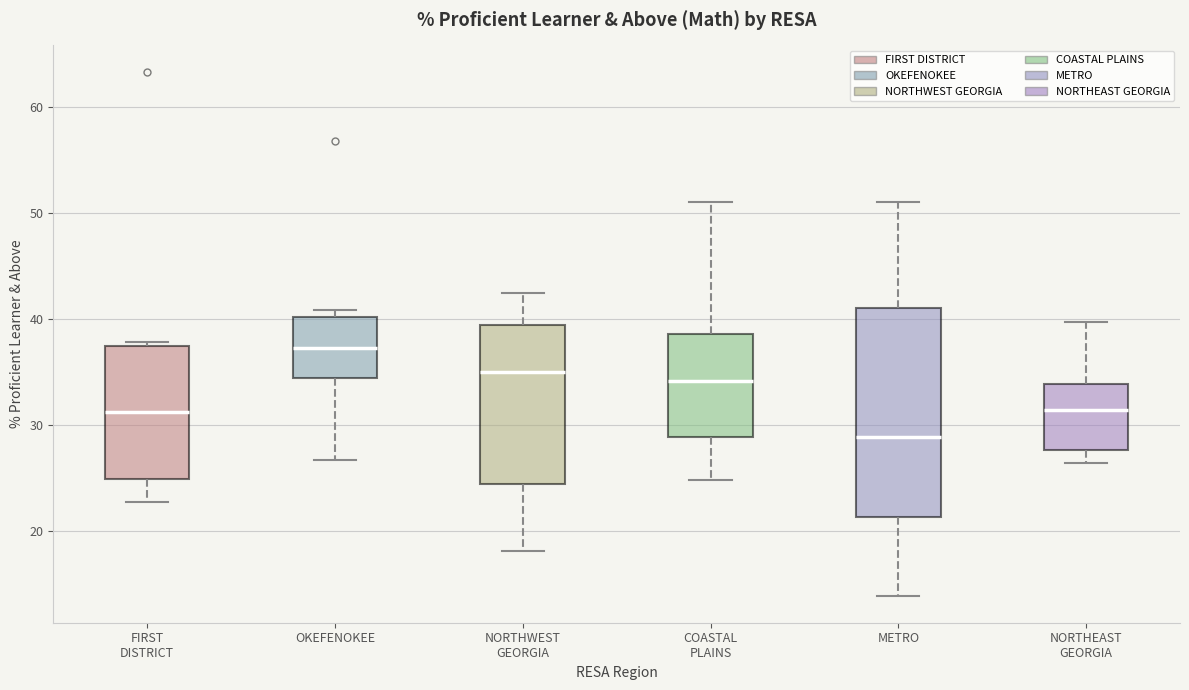

Reading left to right, transcribe this box plot: for each box, give where its median line is, the range the box spans, and where its two whiskers end, as read against the y-axis. The values are not printed on the chart, so give them approximately, as read against the axis.

FIRST DISTRICT: median 31, box 25 to 37, whiskers 23 to 38
OKEFENOKEE: median 37, box 34 to 40, whiskers 27 to 41
NORTHWEST GEORGIA: median 35, box 25 to 39, whiskers 18 to 42
COASTAL PLAINS: median 34, box 29 to 39, whiskers 25 to 51
METRO: median 29, box 21 to 41, whiskers 14 to 51
NORTHEAST GEORGIA: median 31, box 28 to 34, whiskers 26 to 40